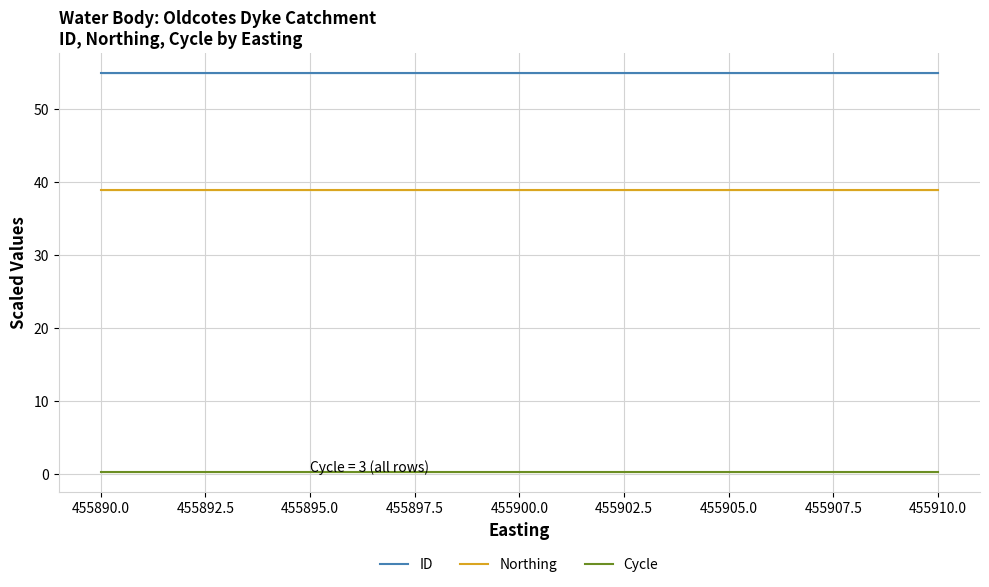

How many ID values are between 55 and 56?

5